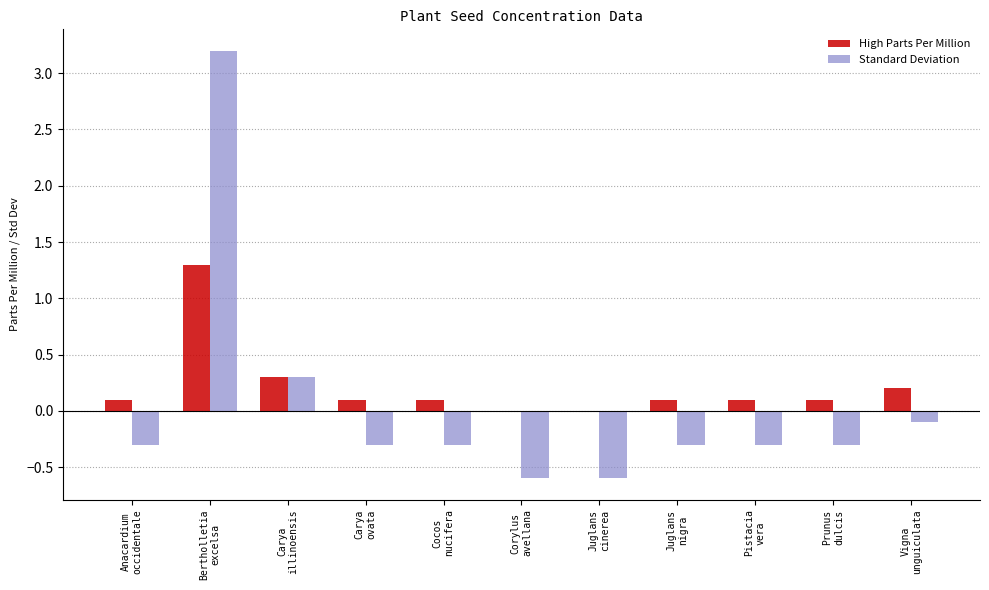

Which series has the largest total across all categories?

High Parts Per Million